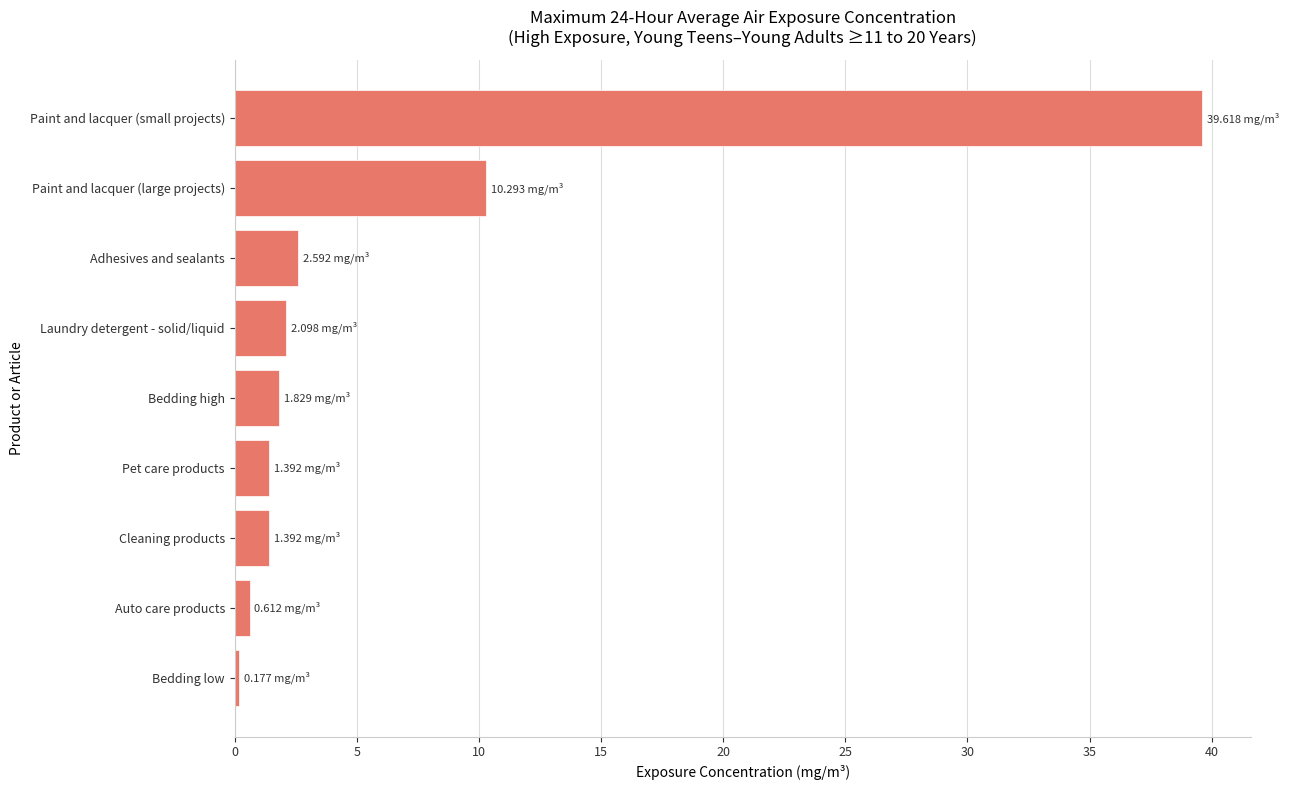

What is the label of the 5th bar from the bottom?

Bedding high